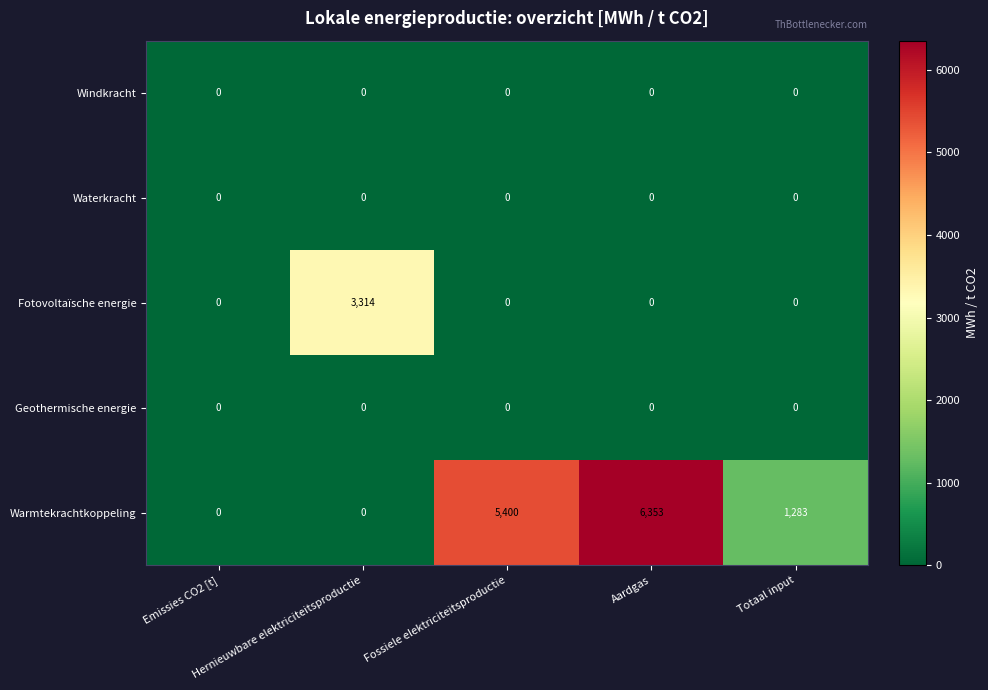

What is the difference between the second highest and second lowest values in the Warmtekrachtkoppeling series?

5400